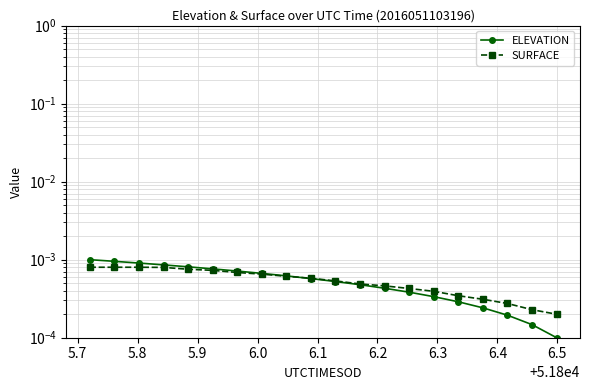

True or false: ELEVATION and SURFACE cross at least once.

True